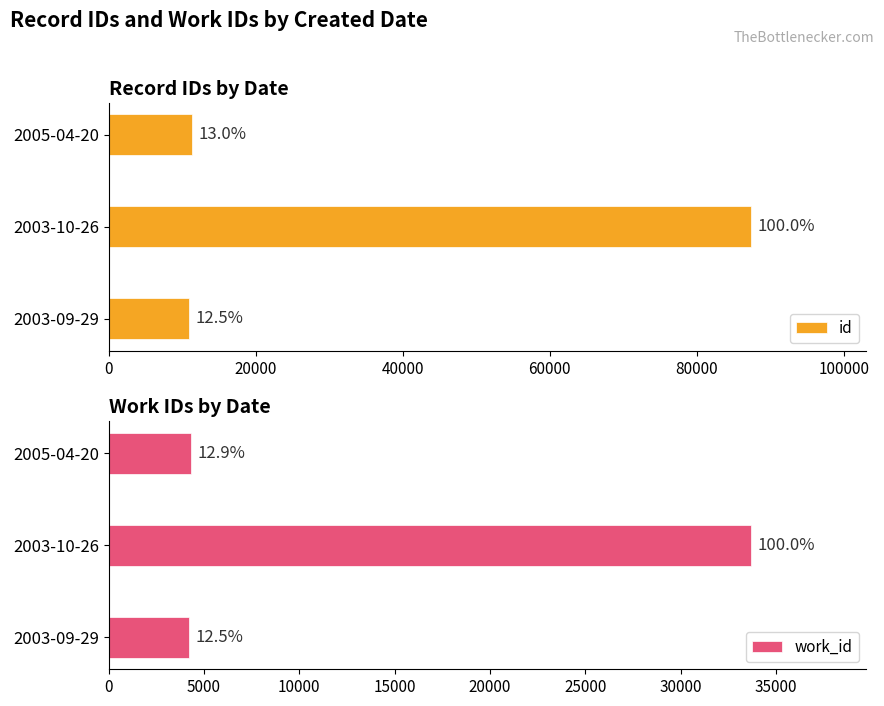

What is the greatest value displayed?

87347